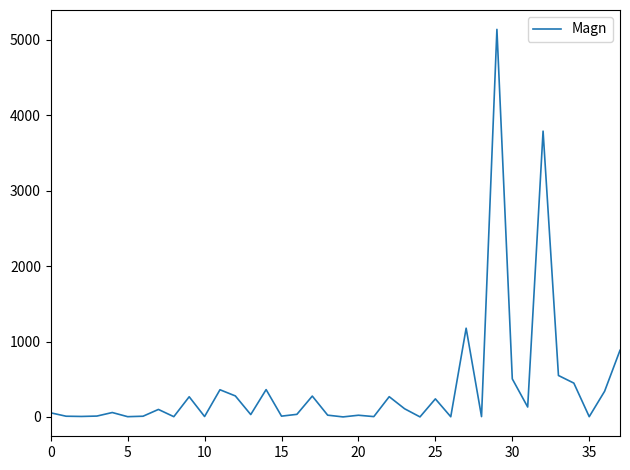

What is the difference between the maximum and minimum values?

5138